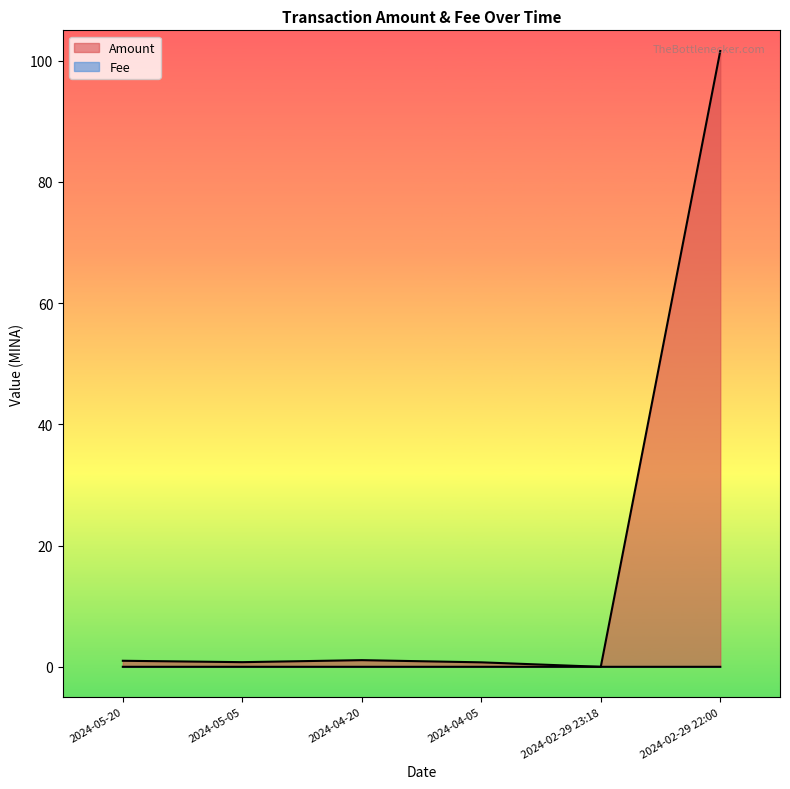

True or false: Fee and Amount cross at least once.

True